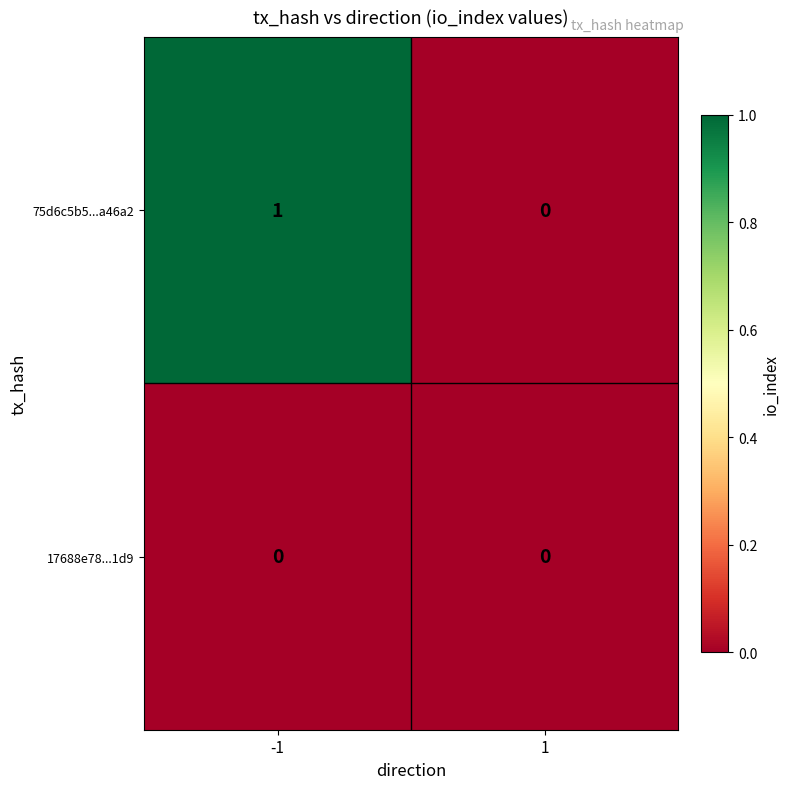

Reading left to right, extract all data points from this chart.

75d6c5b5...a46a2: -1=1	1=0
17688e78...1d9: -1=0	1=0